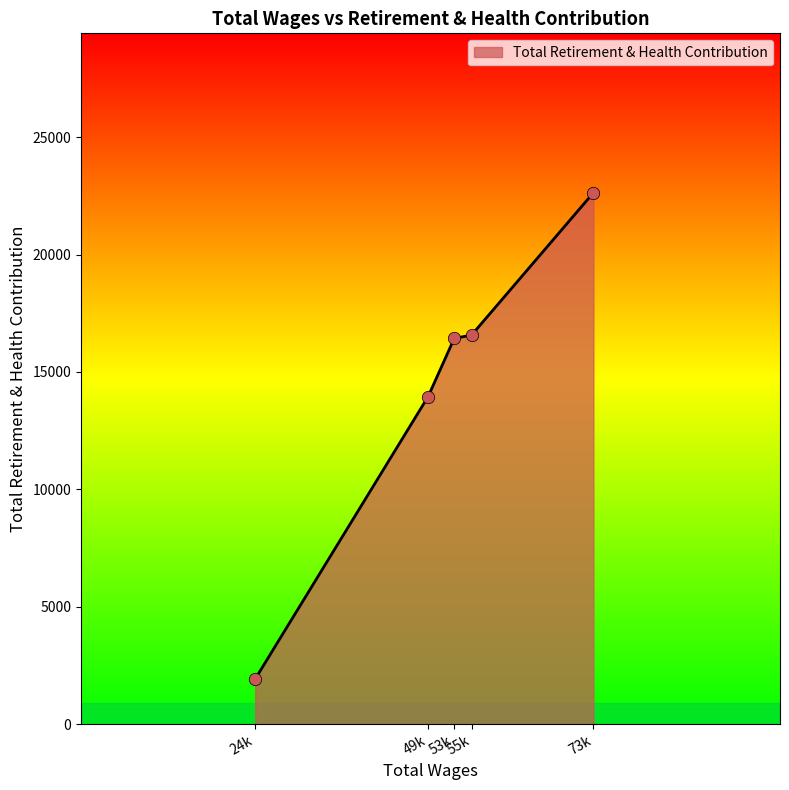

What is the difference between the maximum and second lowest values?

8689